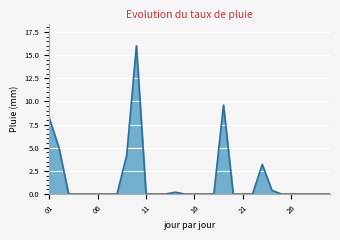

What is the sum of all values?

46.8